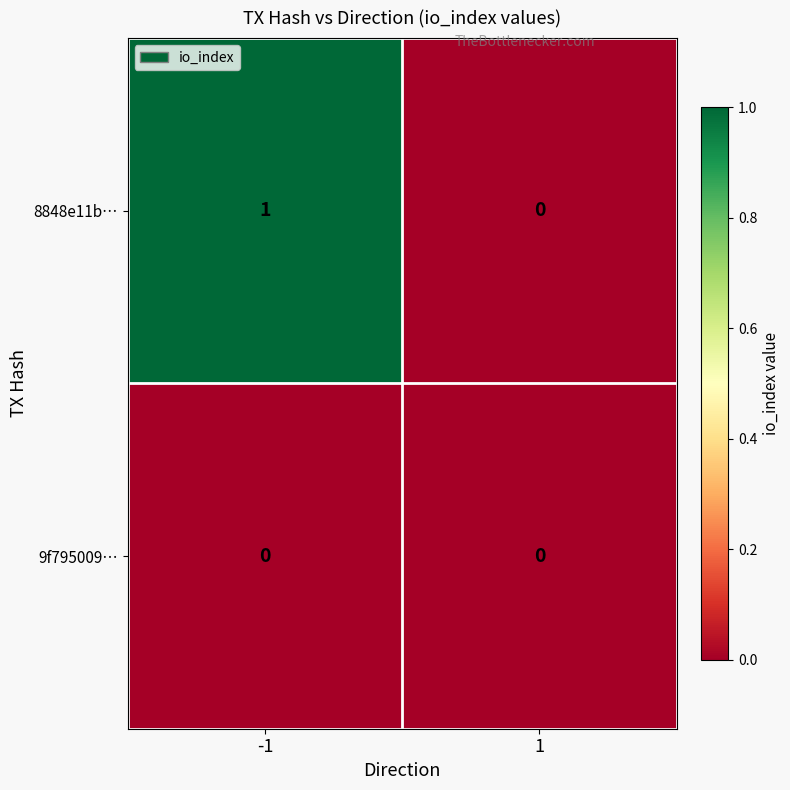

Rank the series by their maximum value, from highest to lowest.

8848e11b…, 9f795009…